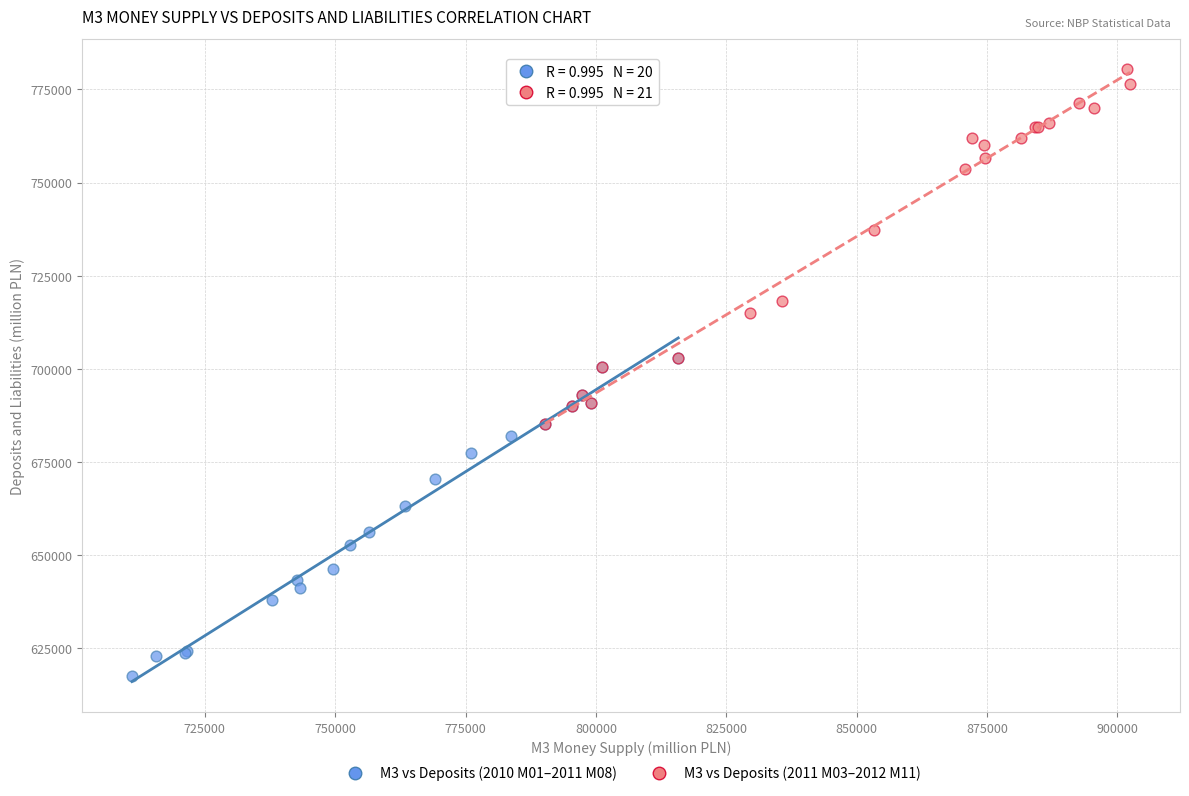

Which series reaches the maximum Y coordinate?

M3 vs Deposits (2011 M03–2012 M11)